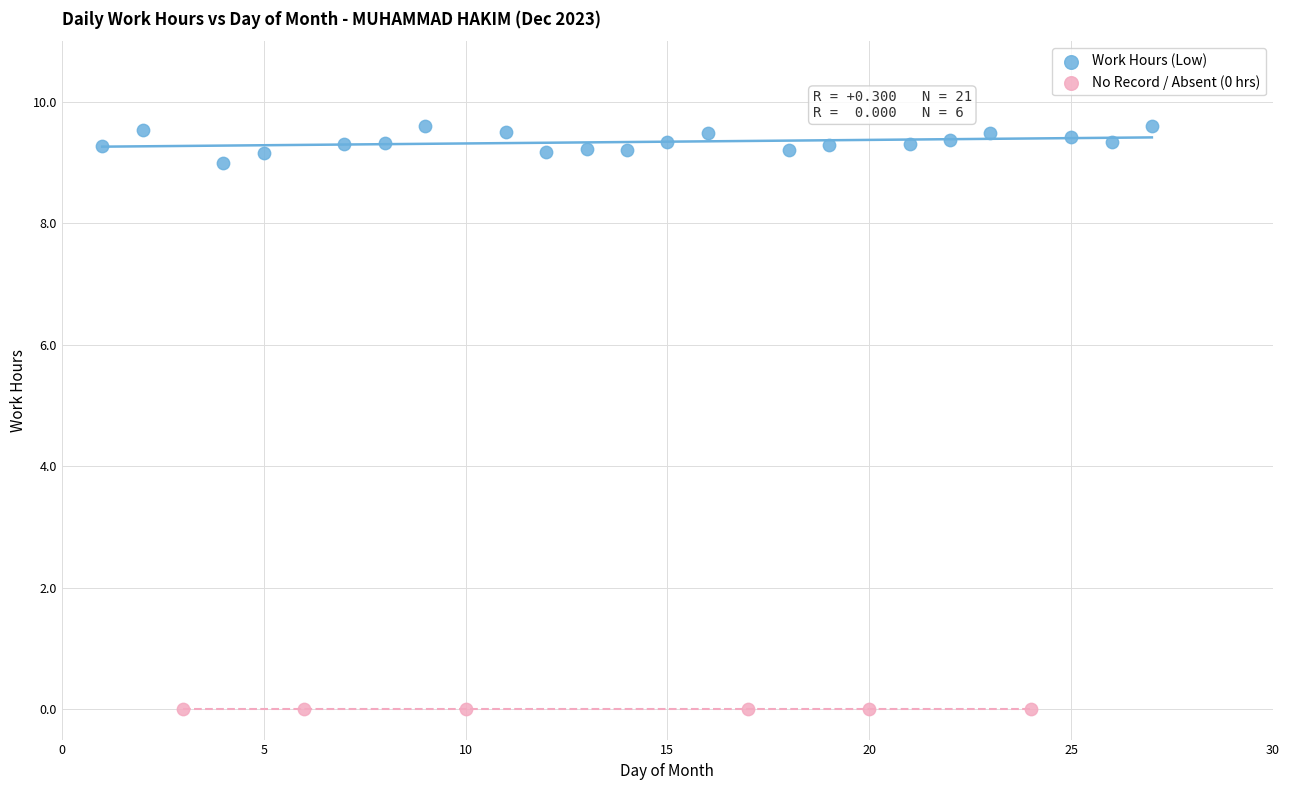

Which series reaches the maximum Y coordinate?

Work Hours (Low)